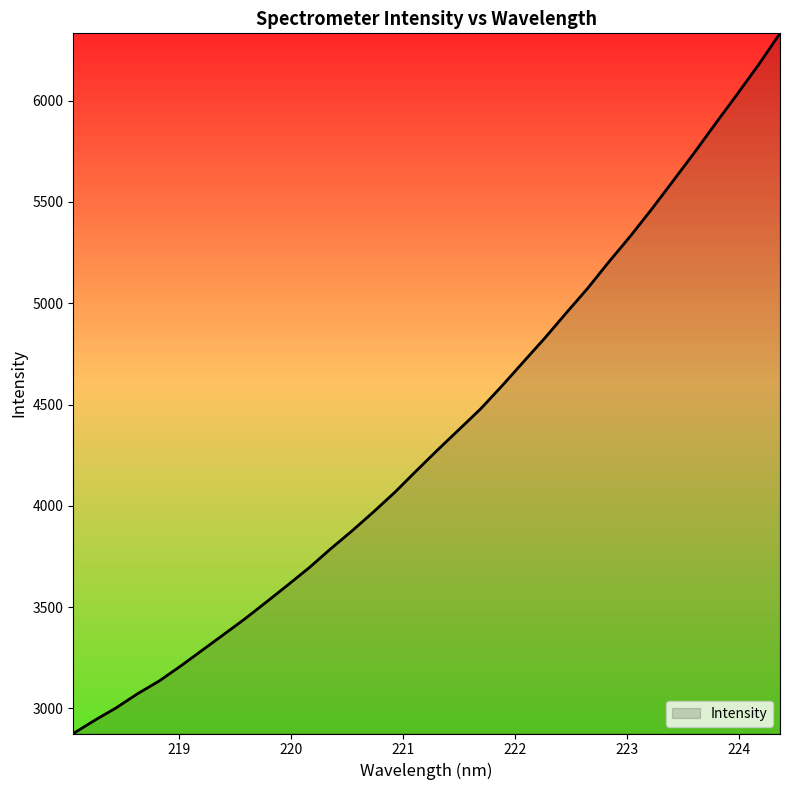

How many lines are shown in the chart?

1